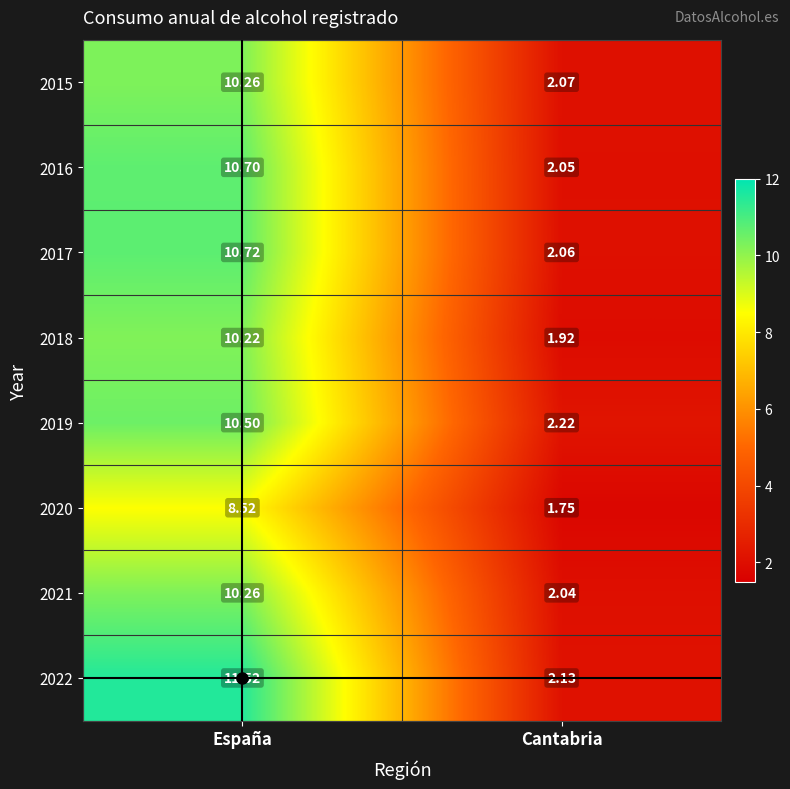

Count the number of categories in the chart.

2